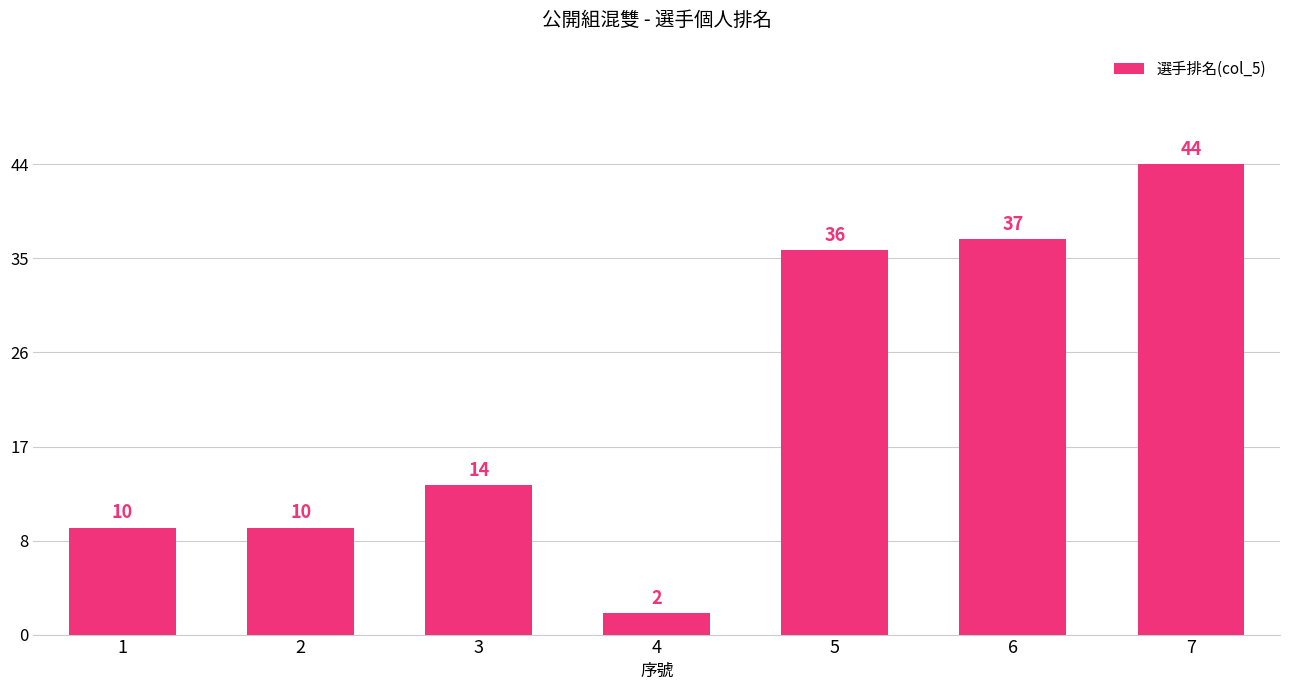

Reading left to right, transcribe all the data shown in this chart.

10	10	14	2	36	37	44